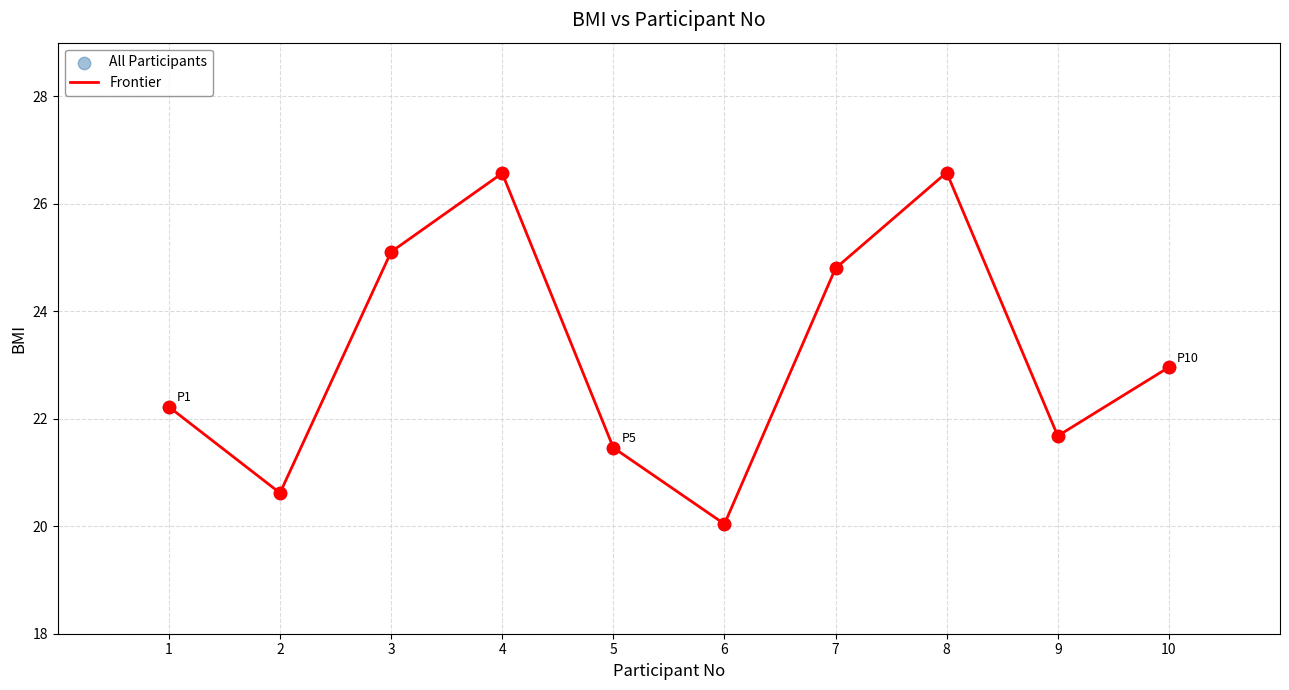

What is the difference between the values at 2 and 8?

6.0